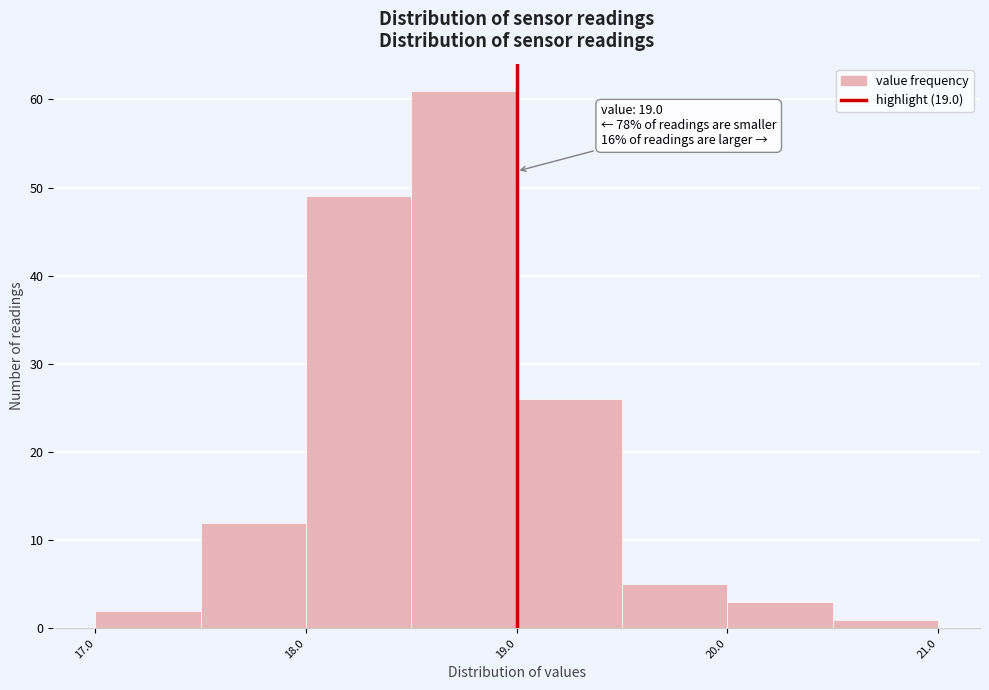

Which range on the x-axis has the tallest bar?

18.5 to 19.0